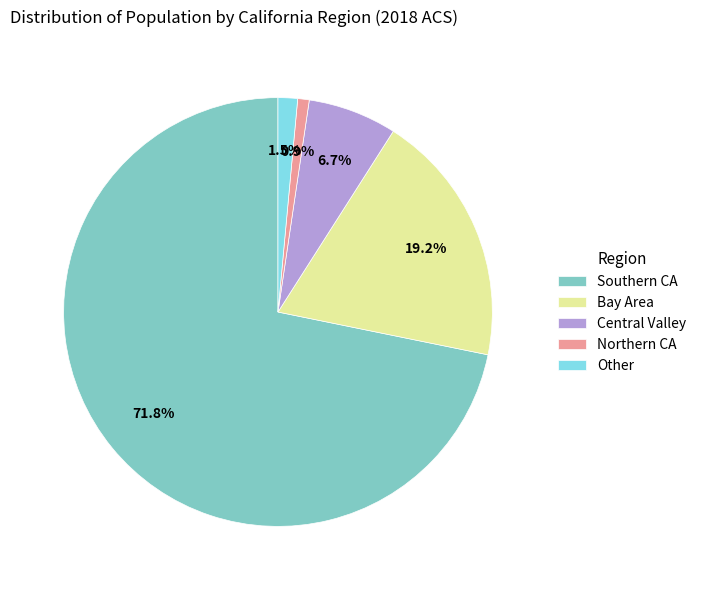

Between Central Valley and Bay Area, which is larger?

Bay Area